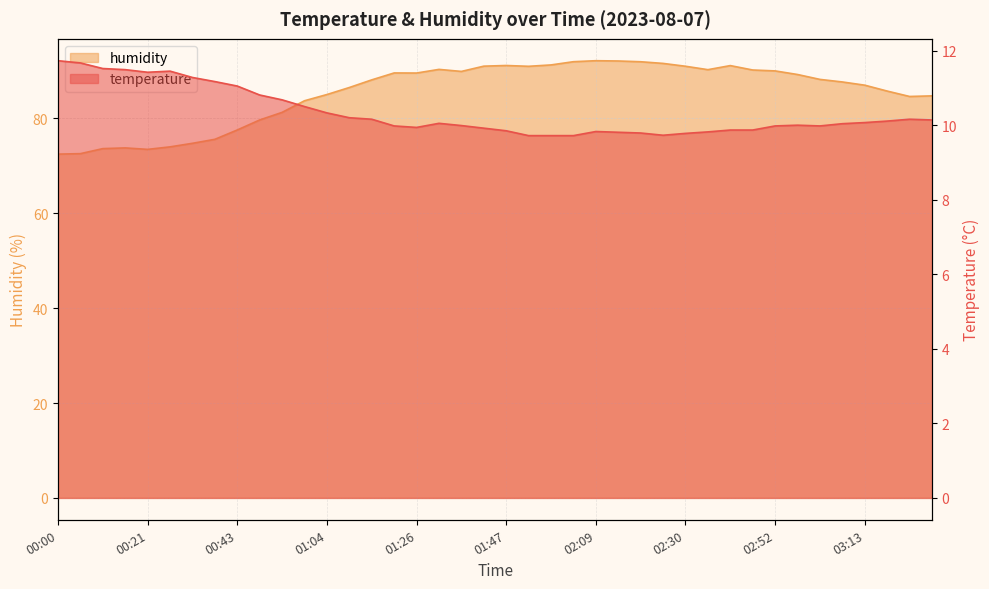

What is the value of the humidity point at the 18th from the left?

90.3